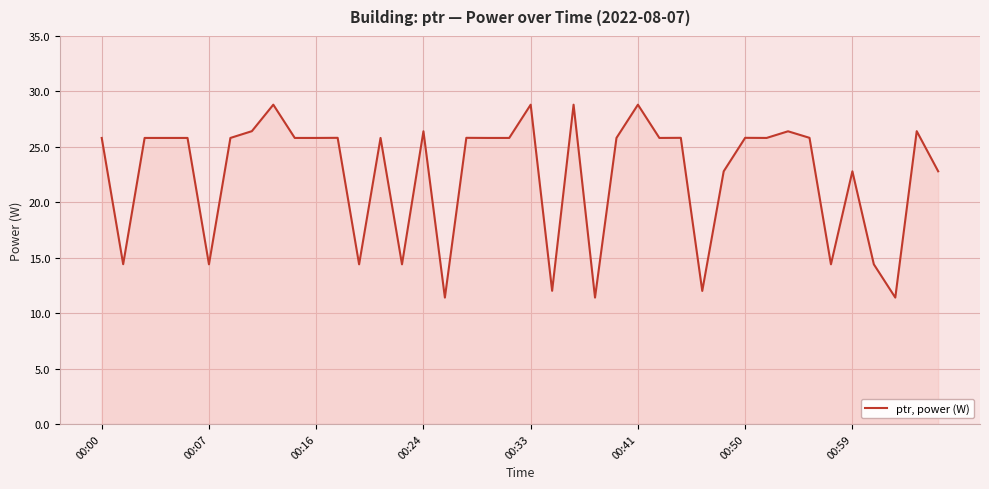

What is the difference between the maximum and minimum values?

17.4